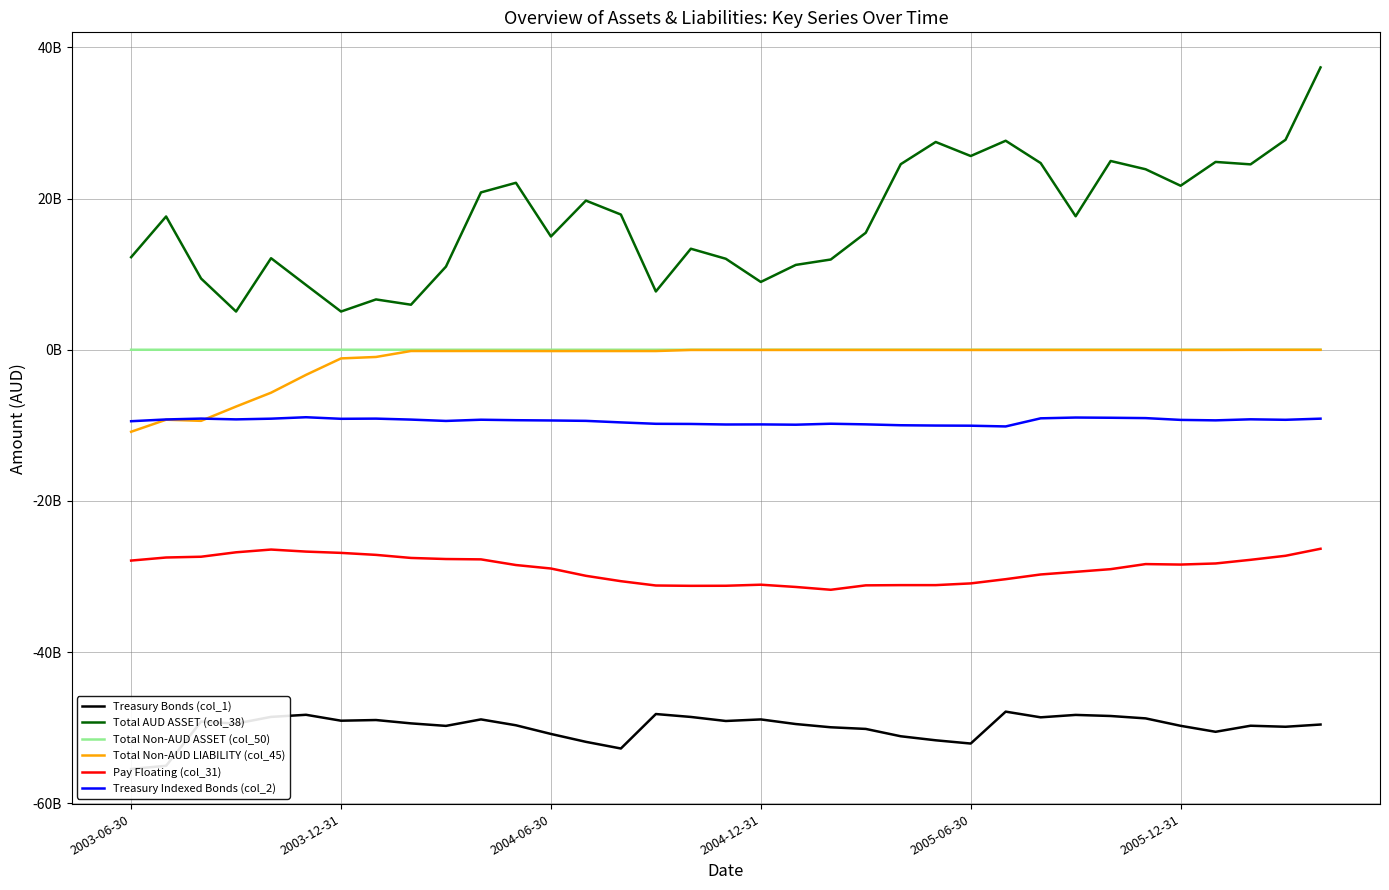

What is the total value across all series at 32?

-62209330178